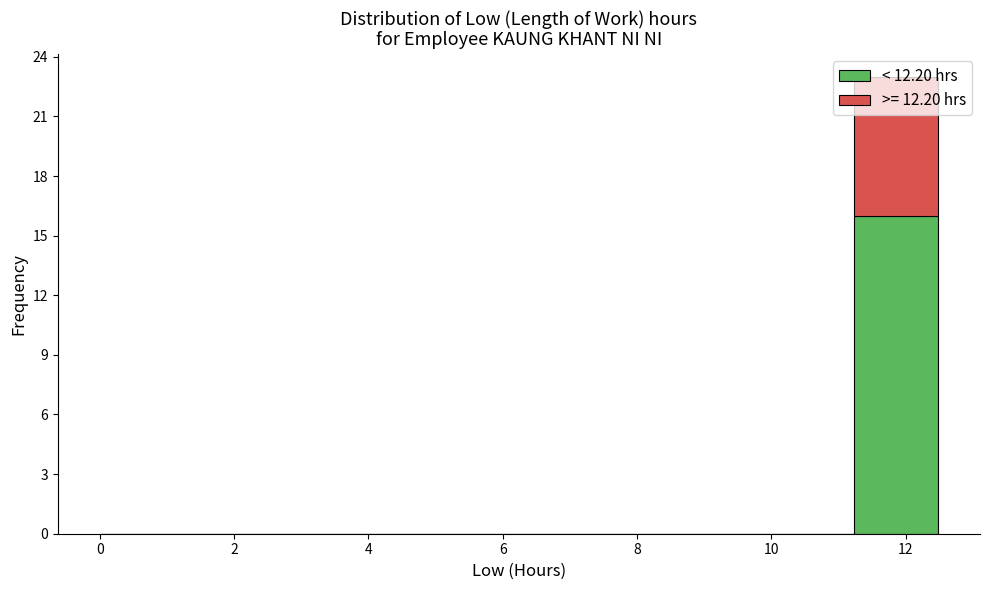

Reading left to right, transcribe this chart: for each stacked bar, give the range it covers on the x-axis and its total height. Neither the bar edges nor the heights are printed on the chart, so give them approximately, as read against the axes.

0.0 to 1.2: 0
1.2 to 2.4: 0
2.4 to 3.8: 0
3.8 to 5.0: 0
5.0 to 6.2: 0
6.2 to 7.4: 0
7.4 to 8.8: 0
8.8 to 10.0: 0
10.0 to 11.2: 0
11.2 to 12.4: 23